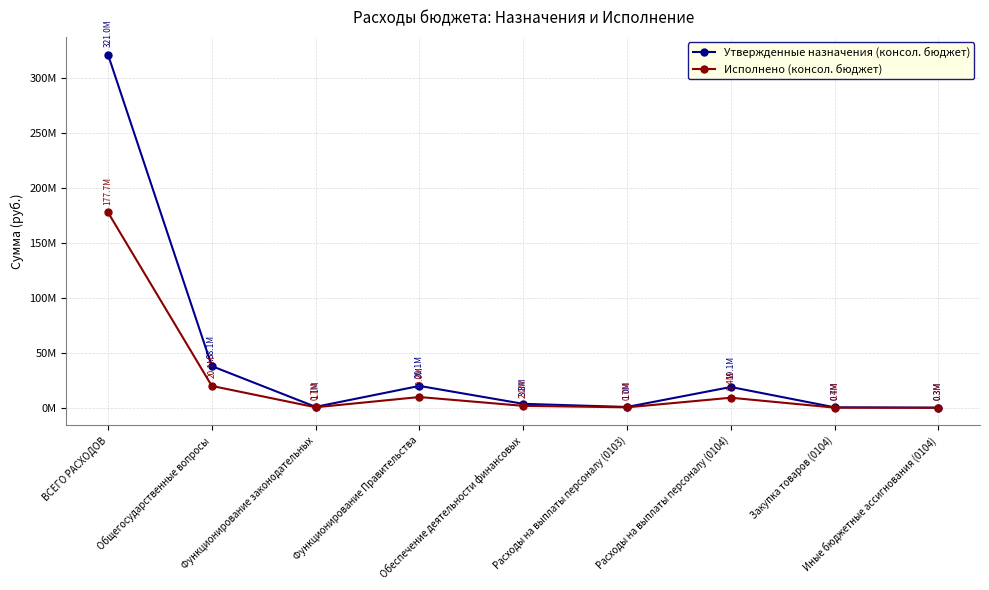

At which category does Утвержденные назначения (консол. бюджет) reach its first local valley?

Функционирование законодательных